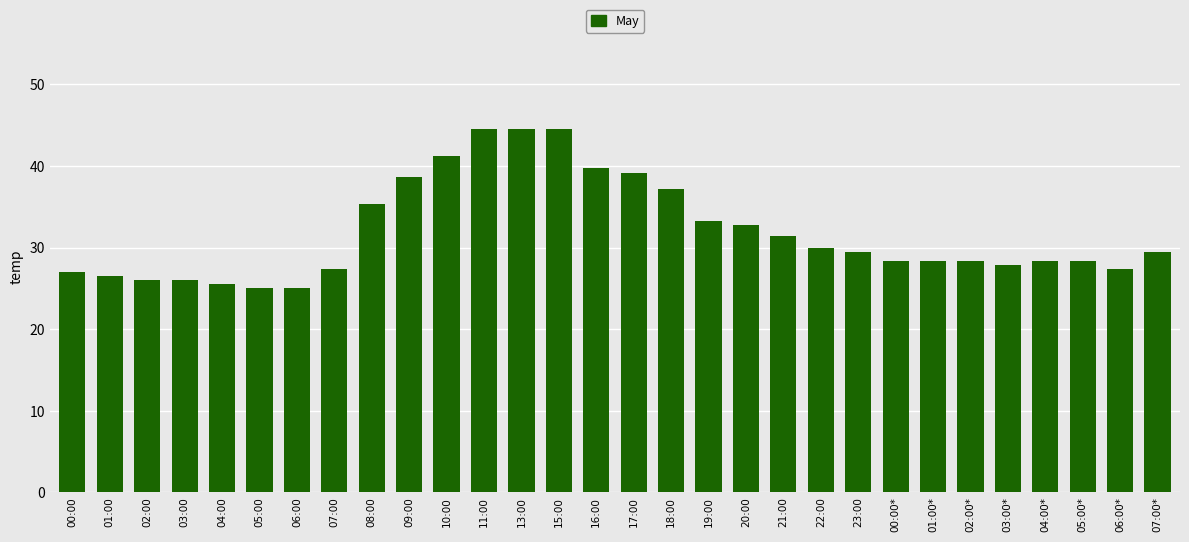

Approximately how many times larger is the value at 06:00* compared to 17:00?

0.7